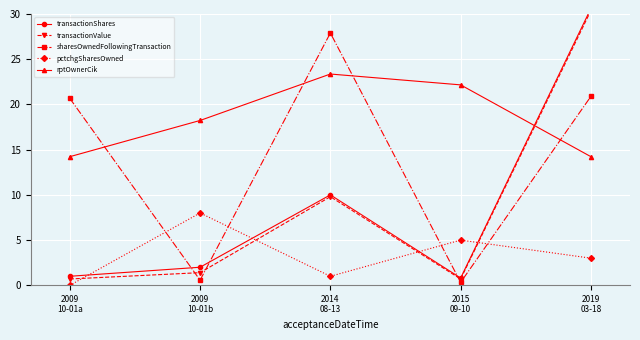

Reading left to right, extract all data points from this chart.

transactionShares: 1.0	2.0	10.0	0.8	30.6
transactionValue: 0.7	1.4	9.8	0.7	30.4
sharesOwnedFollowingTransaction: 20.7	0.6	27.9	0.3	20.9
pctchgSharesOwned: 0.0	8.0	1.0	5.0	3.0
rptOwnerCik: 14.2	18.2	23.4	22.2	14.2